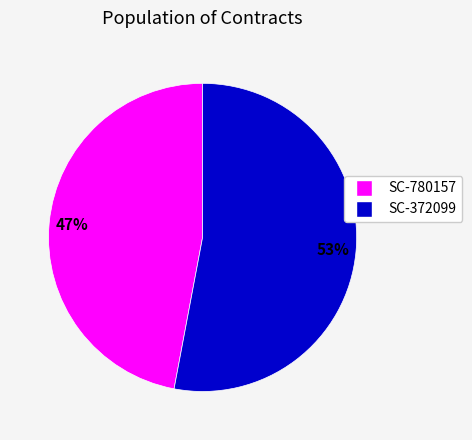

True or false: SC-372099 accounts for 53% of the total.

True